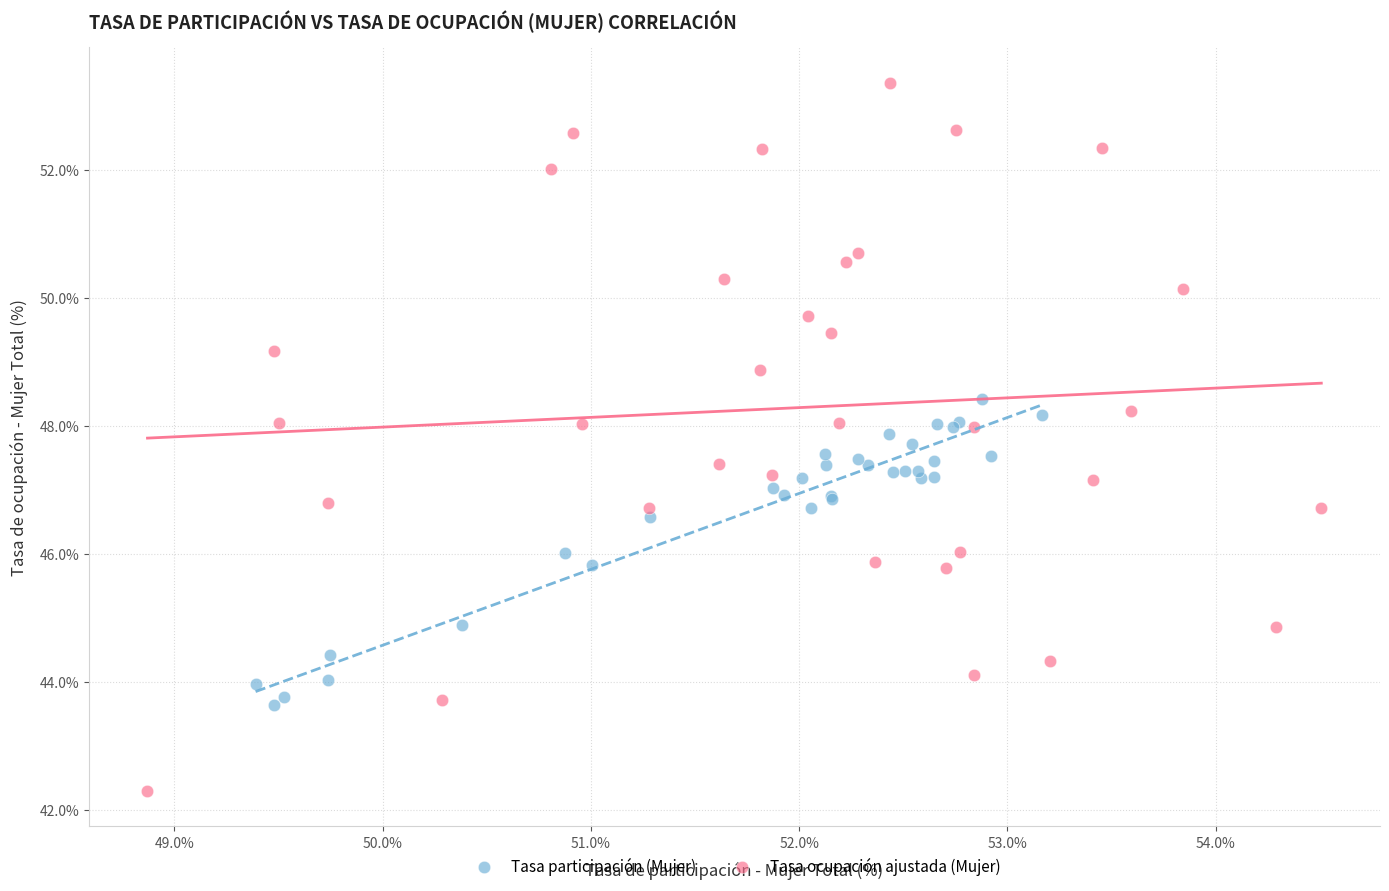

Which series reaches the minimum Y coordinate?

Tasa ocupación ajustada (Mujer)